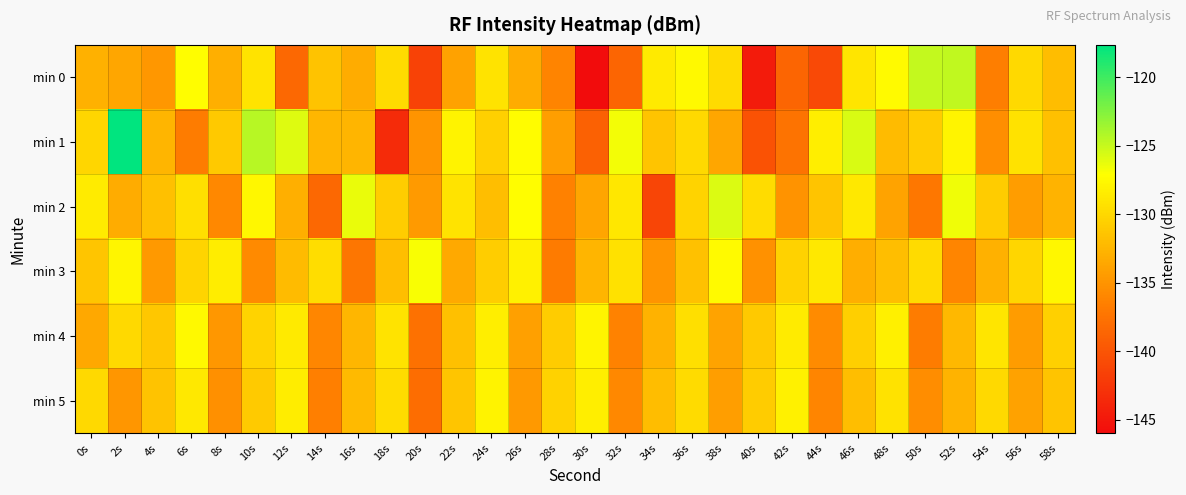

Reading left to right, list all the values displayed in this chart.

min 0: 0s=-132.8	2s=-133.6	4s=-134.7	6s=-127.2	8s=-132.9	10s=-129.1	12s=-138.4	14s=-131.6	16s=-133.2	18s=-129.8	20s=-141.4	22s=-134.0	24s=-129.1	26s=-133.2	28s=-136.2	30s=-146.0	32s=-138.6	34s=-128.7	36s=-127.5	38s=-129.7	40s=-144.7	42s=-138.6	44s=-140.9	46s=-129.0	48s=-127.4	50s=-124.9	52s=-124.8	54s=-136.6	56s=-129.9	58s=-131.9
min 1: 0s=-130.1	2s=-117.6	4s=-132.5	6s=-136.7	8s=-131.1	10s=-124.5	12s=-125.9	14s=-132.4	16s=-132.5	18s=-143.3	20s=-135.0	22s=-128.0	24s=-130.5	26s=-127.3	28s=-134.2	30s=-138.9	32s=-126.7	34s=-131.4	36s=-129.8	38s=-133.6	40s=-140.1	42s=-137.5	44s=-128.3	46s=-125.6	48s=-132.1	50s=-130.8	52s=-127.9	54s=-135.4	56s=-129.2	58s=-131.7
min 2: 0s=-128.5	2s=-133.2	4s=-131.7	6s=-129.4	8s=-135.8	10s=-127.6	12s=-132.9	14s=-138.4	16s=-126.3	18s=-130.7	20s=-134.5	22s=-129.1	24s=-131.8	26s=-127.2	28s=-136.4	30s=-133.7	32s=-128.9	34s=-141.2	36s=-130.3	38s=-125.8	40s=-129.6	42s=-135.1	44s=-131.4	46s=-128.7	48s=-133.8	50s=-137.2	52s=-126.5	54s=-130.9	56s=-134.3	58s=-132.6
min 3: 0s=-131.3	2s=-127.8	4s=-134.6	6s=-130.2	8s=-128.4	10s=-135.7	12s=-132.1	14s=-129.5	16s=-137.3	18s=-131.8	20s=-126.9	22s=-133.4	24s=-130.7	26s=-128.1	28s=-136.8	30s=-132.5	32s=-129.3	34s=-134.9	36s=-131.6	38s=-127.4	40s=-135.2	42s=-130.4	44s=-128.8	46s=-133.1	48s=-131.9	50s=-129.7	52s=-136.1	54s=-132.8	56s=-130.1	58s=-127.6
min 4: 0s=-133.5	2s=-129.8	4s=-131.2	6s=-127.5	8s=-134.7	10s=-130.3	12s=-128.6	14s=-135.9	16s=-132.4	18s=-129.1	20s=-137.6	22s=-131.7	24s=-128.3	26s=-134.1	28s=-130.8	30s=-127.9	32s=-136.3	34s=-132.7	36s=-129.4	38s=-133.8	40s=-131.1	42s=-128.5	44s=-135.6	46s=-130.6	48s=-128.2	50s=-136.7	52s=-132.3	54s=-129.0	56s=-134.4	58s=-130.5
min 5: 0s=-129.9	2s=-134.8	4s=-131.5	6s=-128.7	8s=-135.3	10s=-131.0	12s=-128.4	14s=-136.5	16s=-132.2	18s=-129.6	20s=-137.9	22s=-131.3	24s=-128.0	26s=-134.6	28s=-130.4	30s=-128.3	32s=-135.8	34s=-132.0	36s=-129.7	38s=-134.2	40s=-130.9	42s=-128.1	44s=-136.0	46s=-131.8	48s=-129.2	50s=-135.5	52s=-132.6	54s=-129.8	56s=-134.0	58s=-131.4